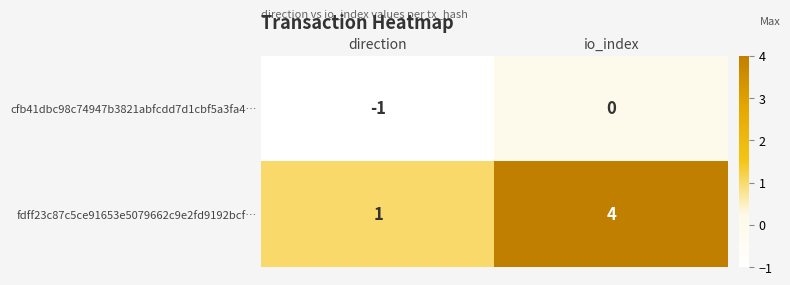

Reading right to left, extract all data points from this chart.

cfb41dbc98c74947b3821abfcdd7d1cbf5a3fa4…: 0	-1
fdff23c87c5ce91653e5079662c9e2fd9192bcf…: 4	1